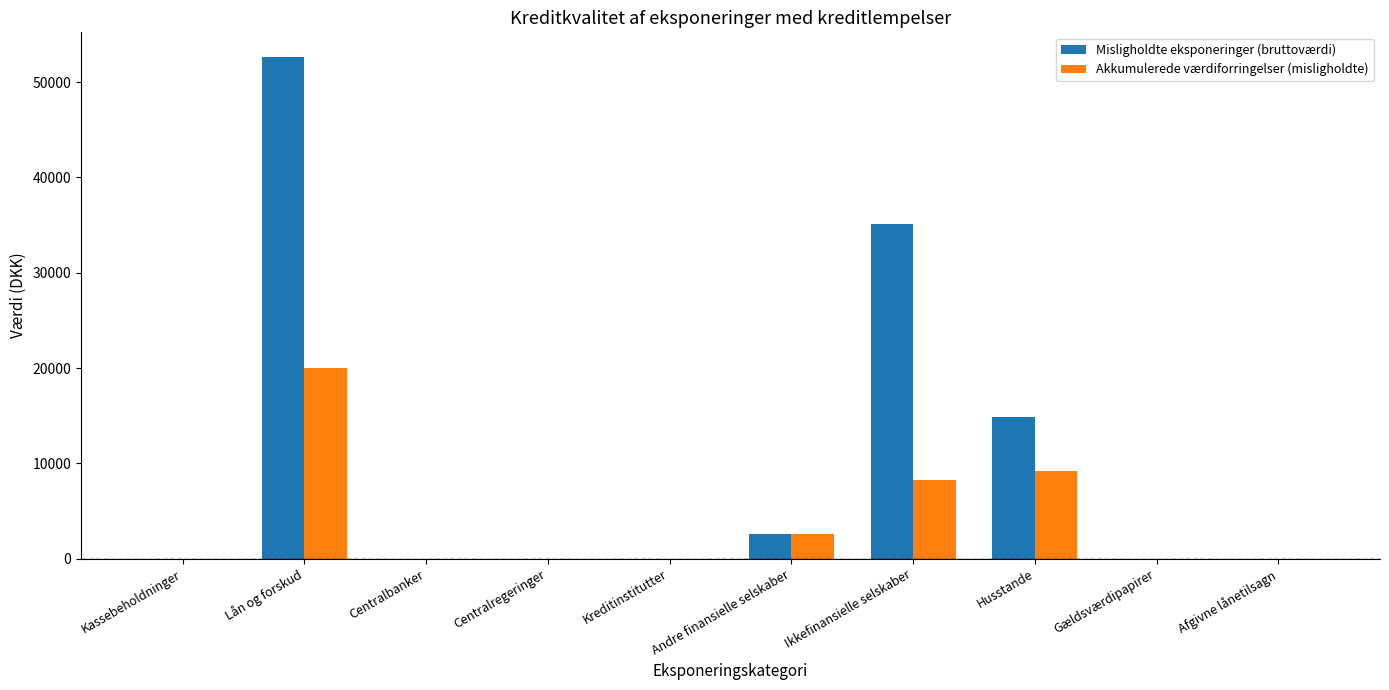

Reading left to right, list all the values displayed in this chart.

Misligholdte eksponeringer (bruttoværdi): 0	52584	0	0	0	2585	35139	14860	0	0
Akkumulerede værdiforringelser (misligholdte): 0	19993	0	0	0	2585	8256	9152	0	0